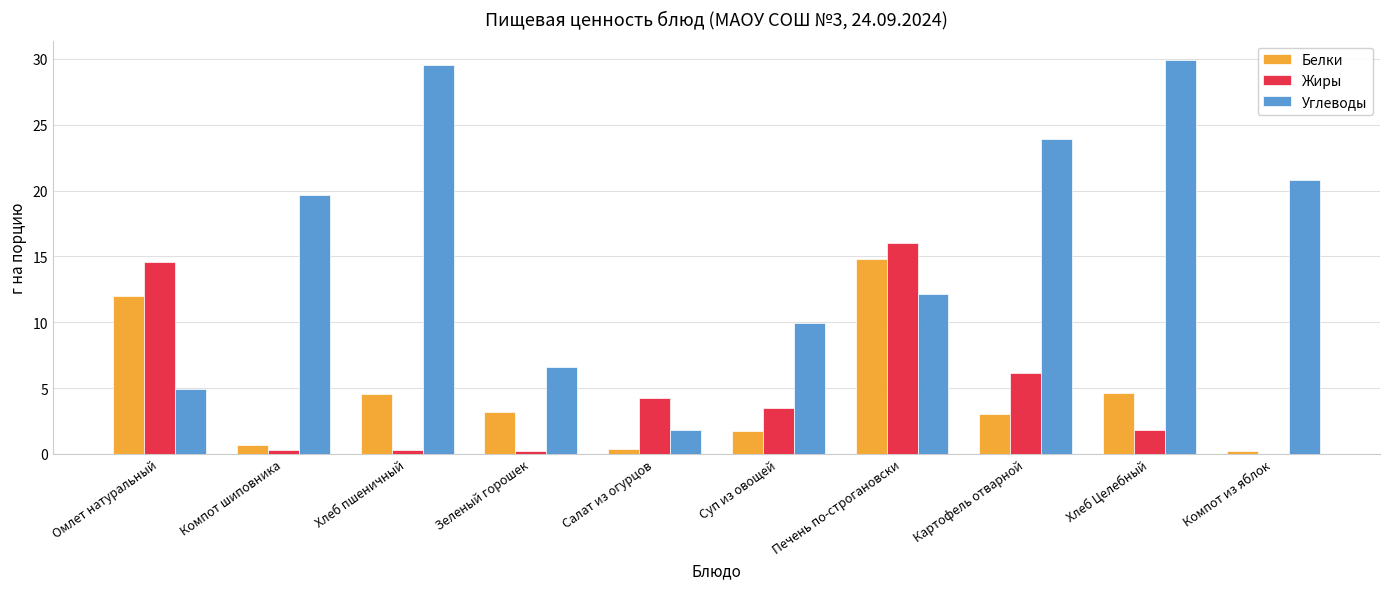

Is it true that Белки equals 12.0 at Омлет натуральный?

True